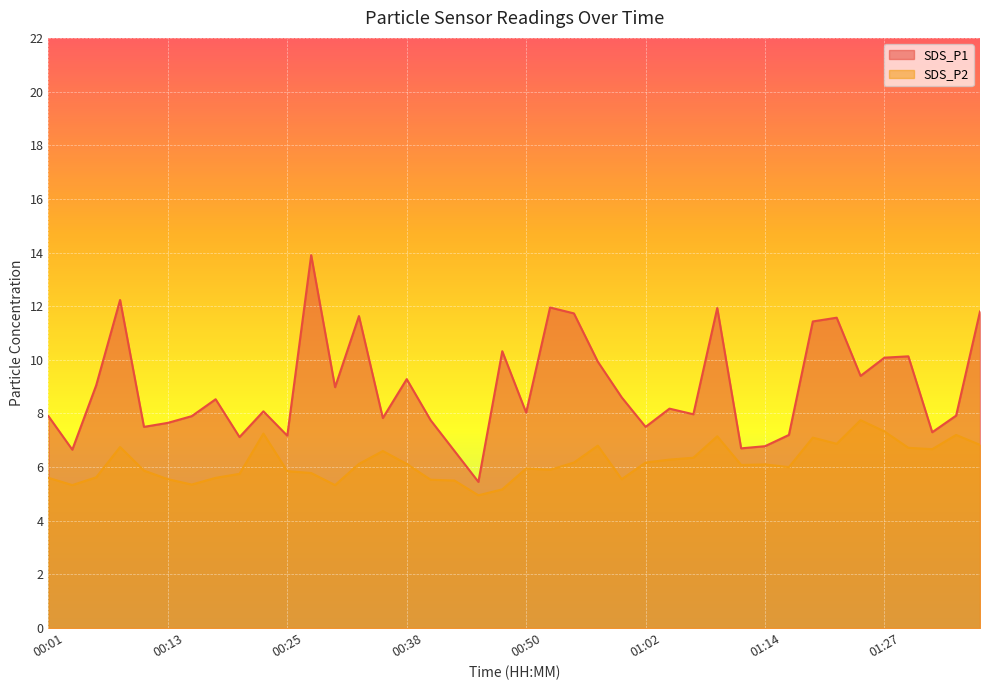

At how many categories does at least one series exceed 11?

9